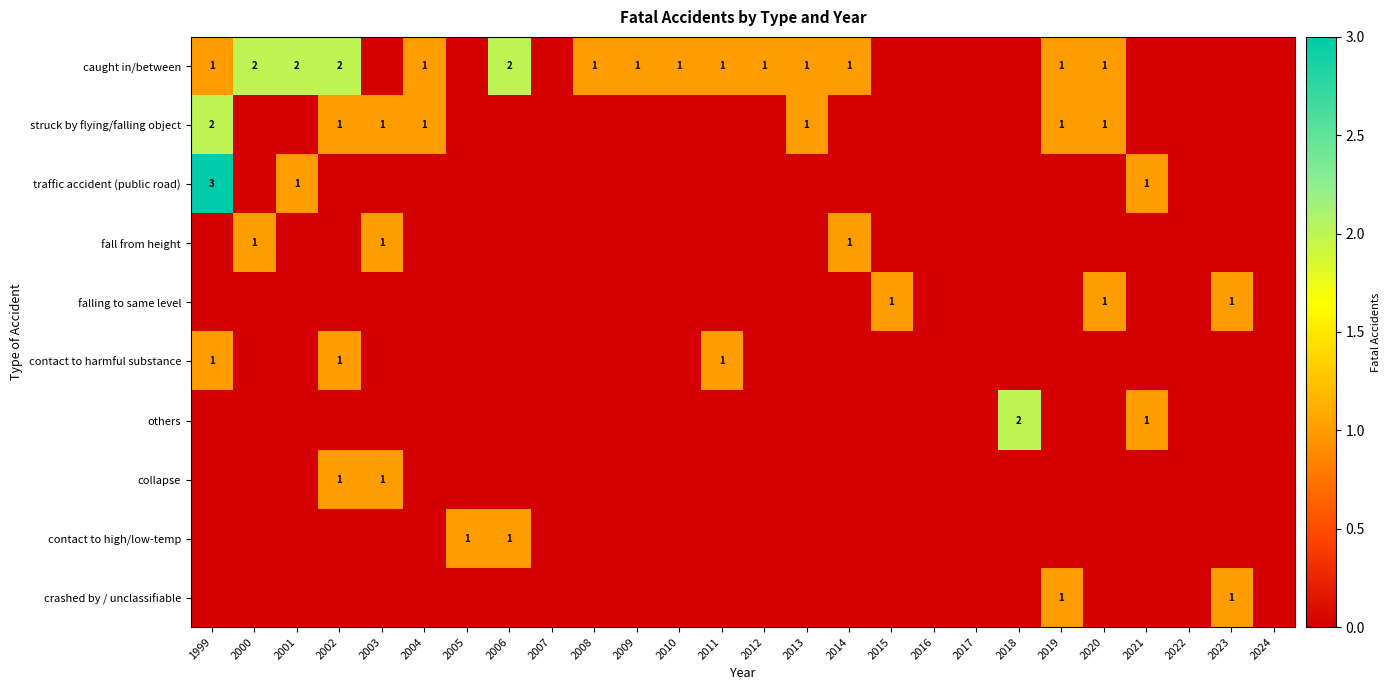

How many values in the crashed by / unclassifiable series exceed 0?

2